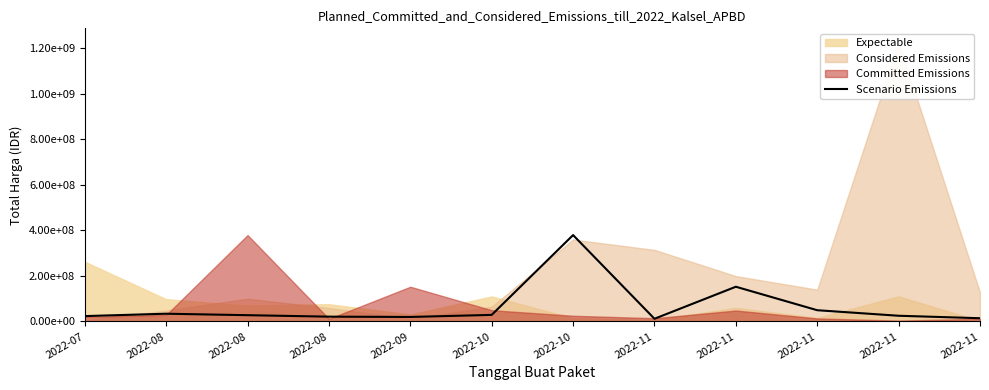

What value does the data have at 2022-11?

152477000